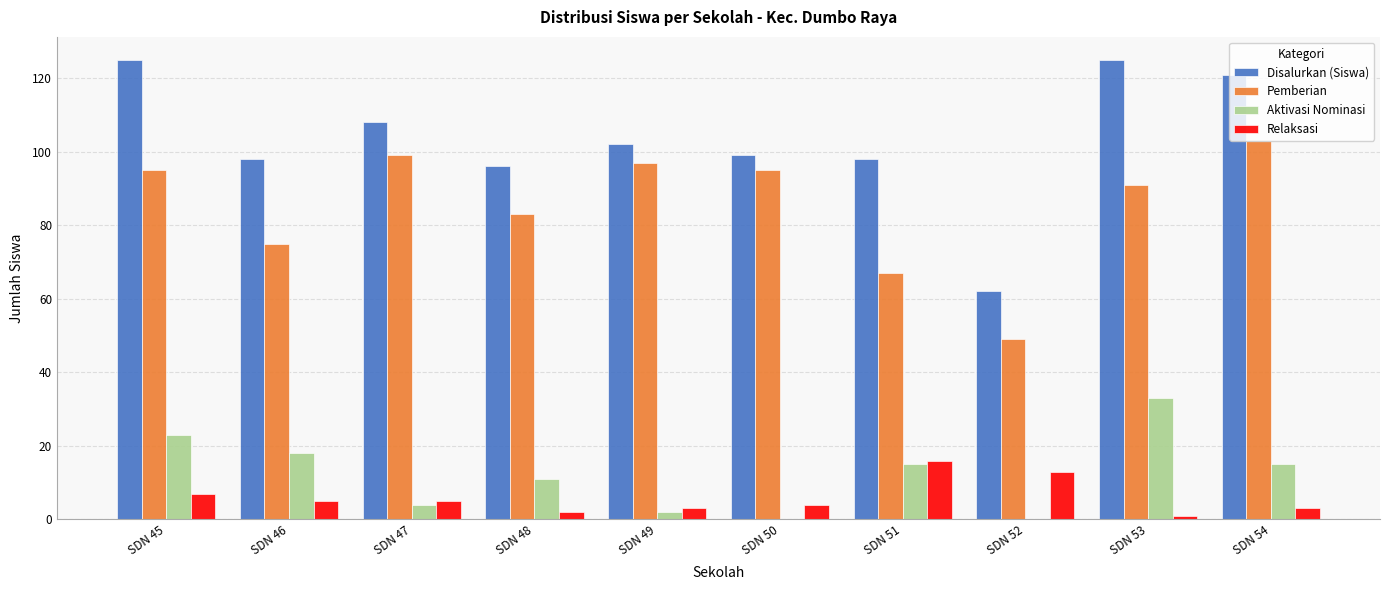

Between SDN 45 and SDN 48, which series saw the biggest shift?

Disalurkan (Siswa)